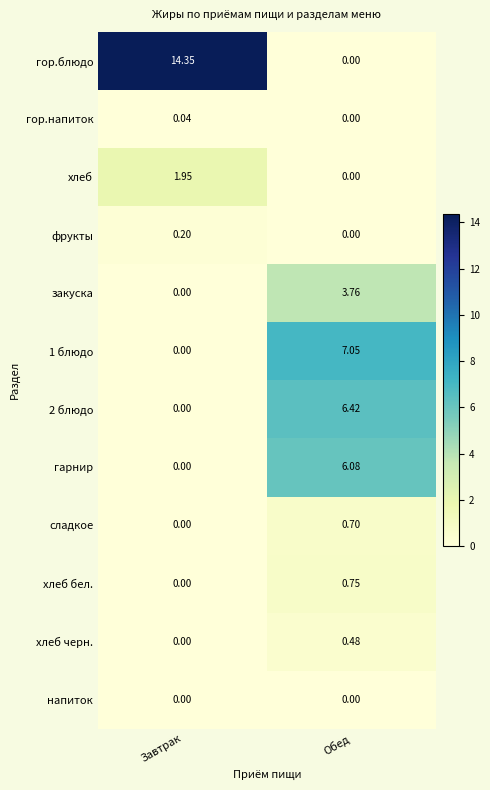

At which label does закуска first exceed 3?

Обед